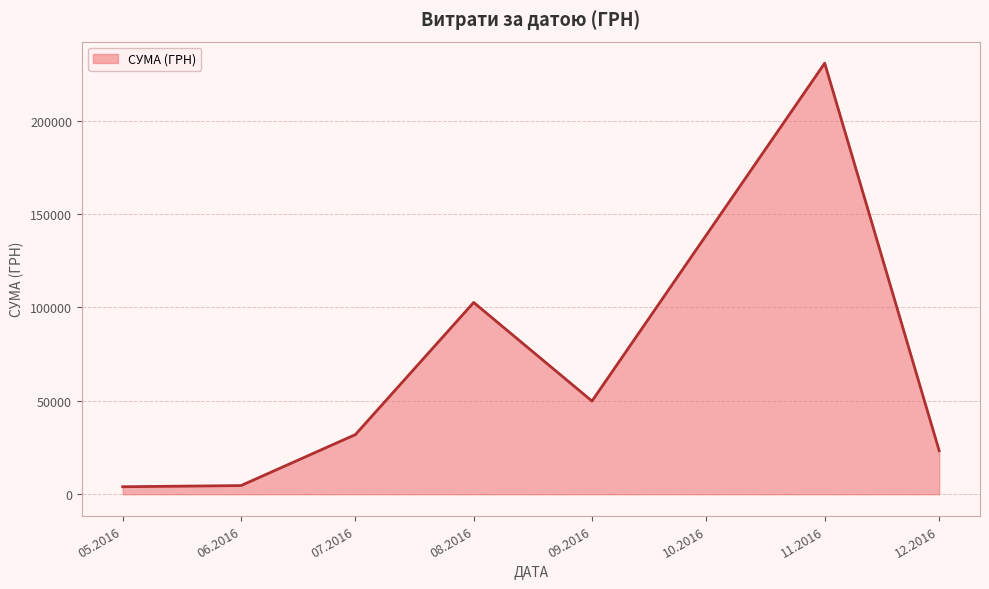

Is it true that the value at 11.2016 is 230842.2?

True